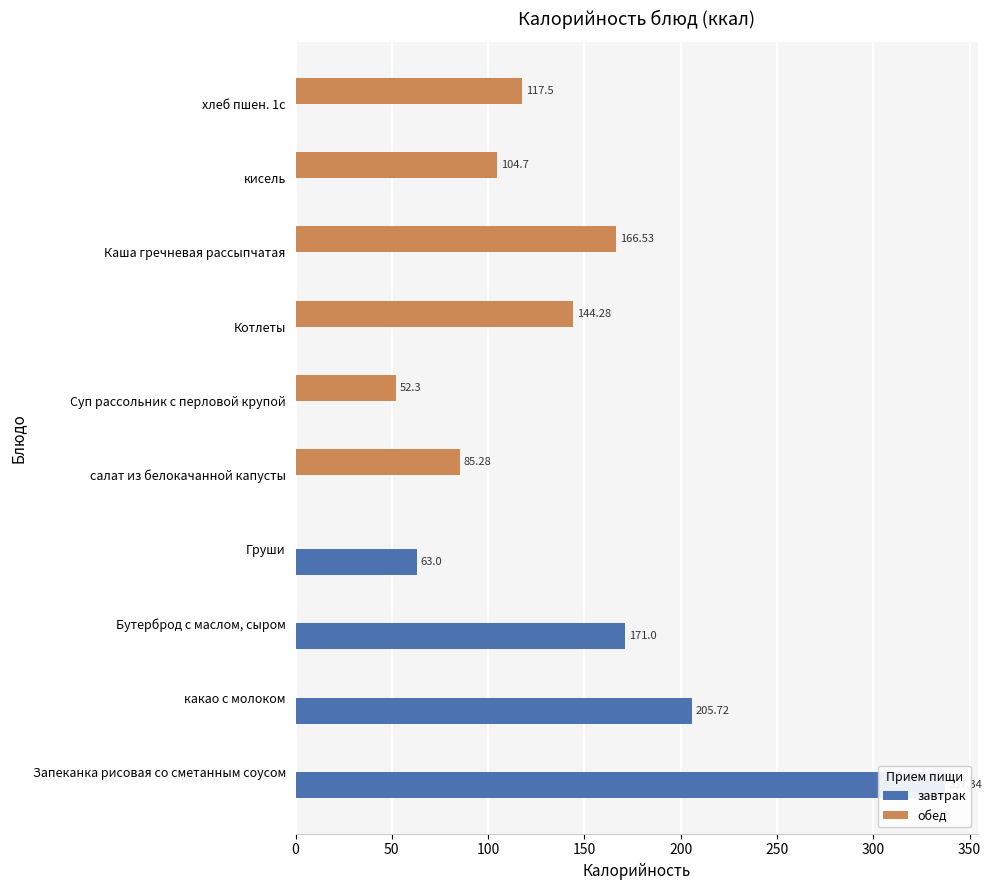

Is the value of обед at Запеканка рисовая со сметанным соусом greater than the value of завтрак at Суп рассольник с перловой крупой?

No